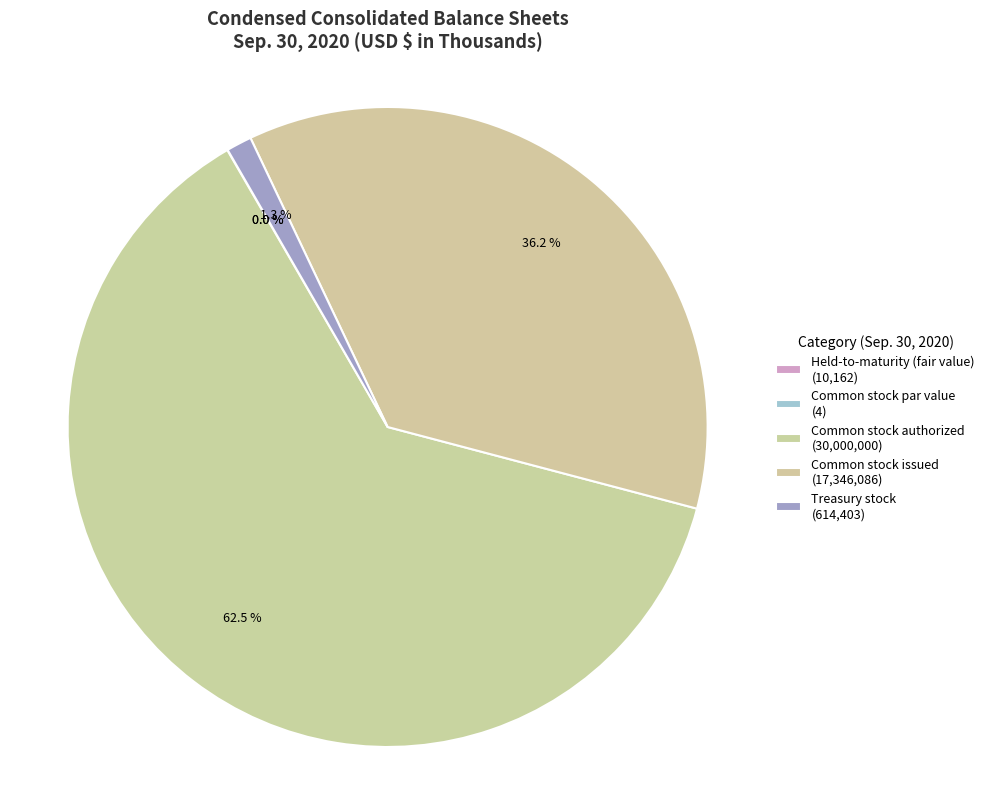

Rank the categories by value from lowest to highest.

Common stock par value, Held-to-maturity (fair value), Treasury stock, Common stock issued, Common stock authorized